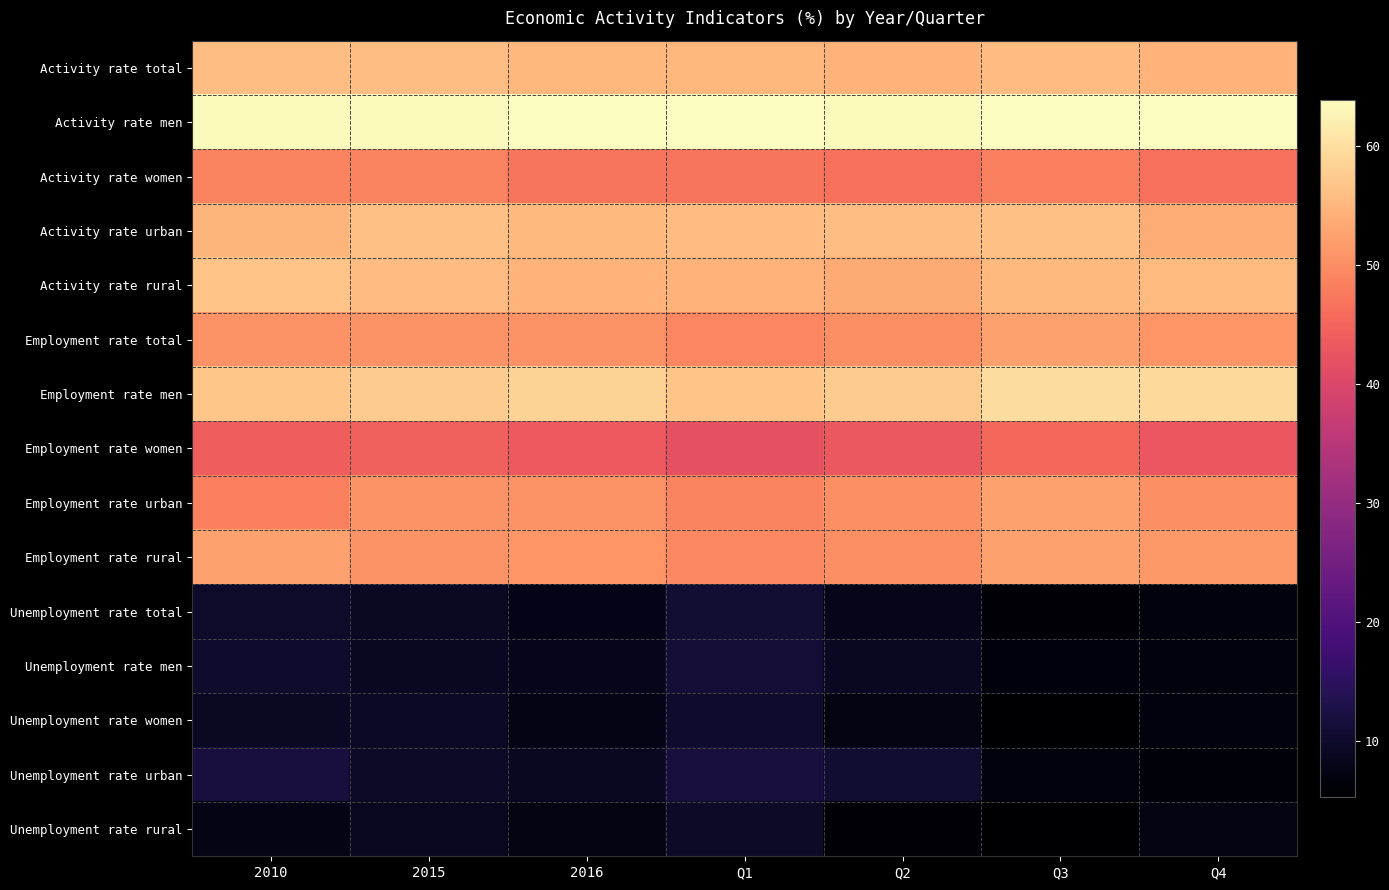

Reading right to left, transcribe all the data shown in this chart.

Activity rate total: Q4=54.7	Q3=55.7	Q2=54.6	Q1=55.1	2016=55.0	2015=56.0	2010=55.9
Activity rate men: Q4=63.8	Q3=63.9	Q2=63.5	Q1=63.9	2016=63.7	2015=63.3	2010=63.5
Activity rate women: Q4=46.3	Q3=48.2	Q2=46.5	Q1=47.0	2016=47.0	2015=48.9	2010=48.9
Activity rate urban: Q4=53.6	Q3=56.3	Q2=56.0	Q1=55.7	2016=55.4	2015=56.3	2010=54.9
Activity rate rural: Q4=55.5	Q3=55.3	Q2=53.5	Q1=54.7	2016=54.7	2015=55.8	2010=56.8
Employment rate total: Q4=50.9	Q3=52.4	Q2=50.1	Q1=49.2	2016=50.6	2015=50.8	2010=50.4
Employment rate men: Q4=59.5	Q3=59.8	Q2=57.7	Q1=56.6	2016=58.5	2015=57.5	2010=57.0
Employment rate women: Q4=43.0	Q3=45.5	Q2=43.1	Q1=42.1	2016=43.4	2015=44.3	2010=44.2
Employment rate urban: Q4=50.2	Q3=52.5	Q2=50.3	Q1=49.0	2016=50.4	2015=50.8	2010=48.3
Employment rate rural: Q4=51.5	Q3=52.3	Q2=50.1	Q1=49.3	2016=50.9	2015=50.7	2010=52.4
Unemployment rate total: Q4=6.9	Q3=6.0	Q2=8.2	Q1=10.8	2016=8.0	2015=9.3	2010=9.9
Unemployment rate men: Q4=6.7	Q3=6.5	Q2=9.0	Q1=11.2	2016=8.4	2015=9.1	2010=10.2
Unemployment rate women: Q4=7.1	Q3=5.4	Q2=7.2	Q1=10.3	2016=7.4	2015=9.5	2010=9.3
Unemployment rate urban: Q4=6.4	Q3=6.8	Q2=10.6	Q1=12.0	2016=9.0	2015=9.7	2010=12.1
Unemployment rate rural: Q4=7.2	Q3=5.3	Q2=6.2	Q1=9.8	2016=7.3	2015=8.9	2010=7.8